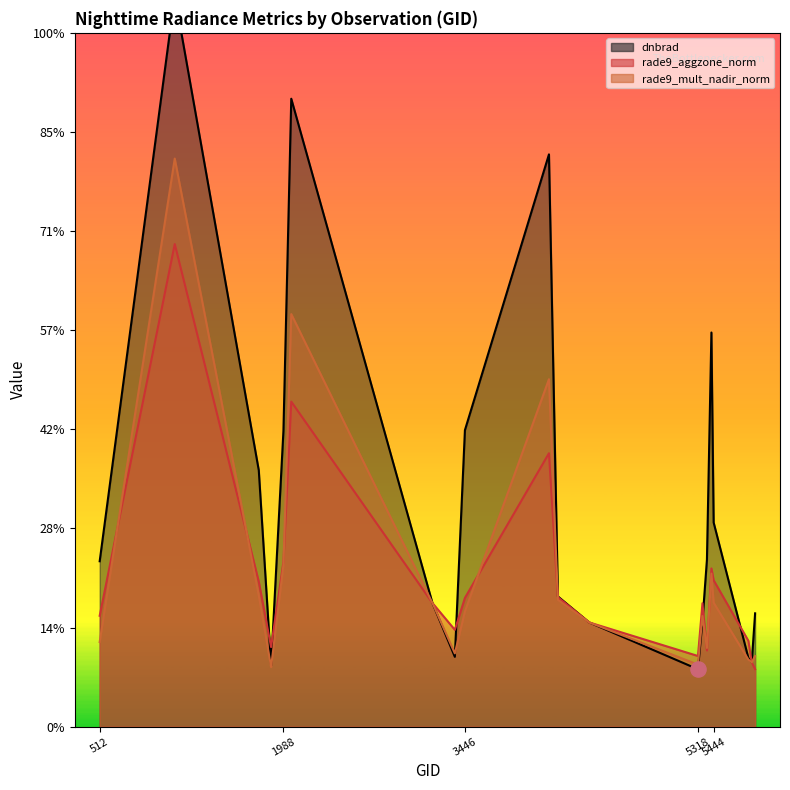

Is the value of rade9_mult_nadir_norm at 5426 greater than the value of dnbrad at 5750?

Yes